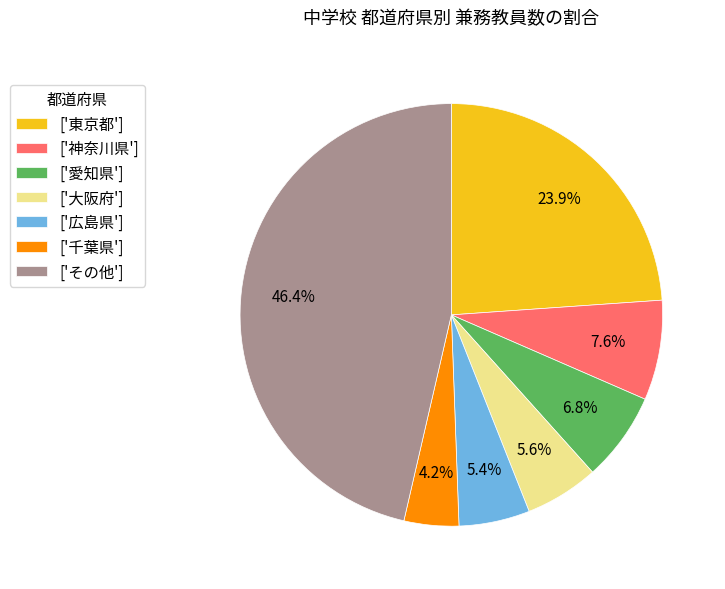

Which category has the smallest portion of the pie?

['千葉県']